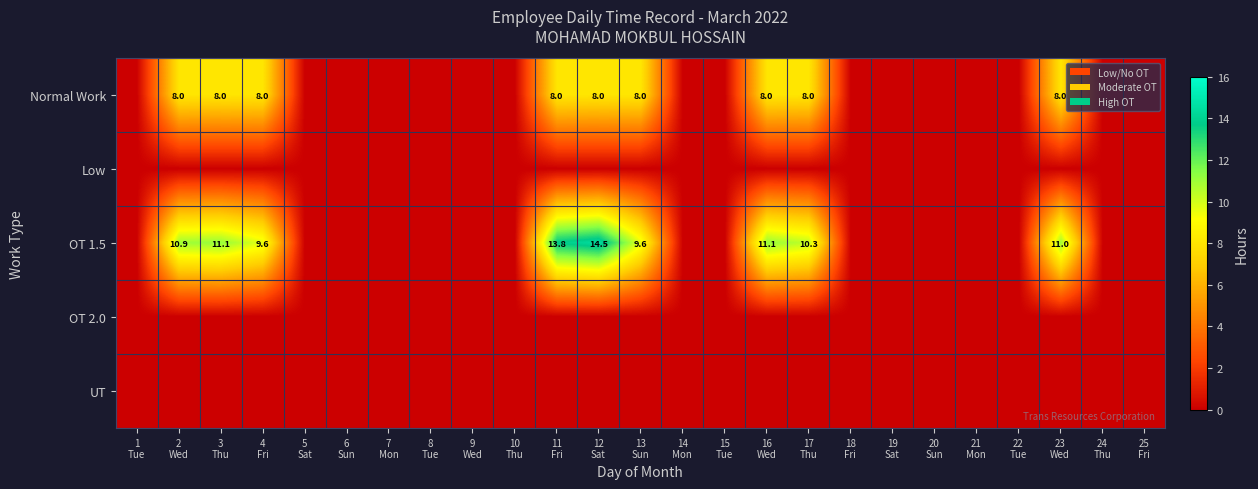

The Normal Work series shows 2.5 at 21 Mon. True or false?

False